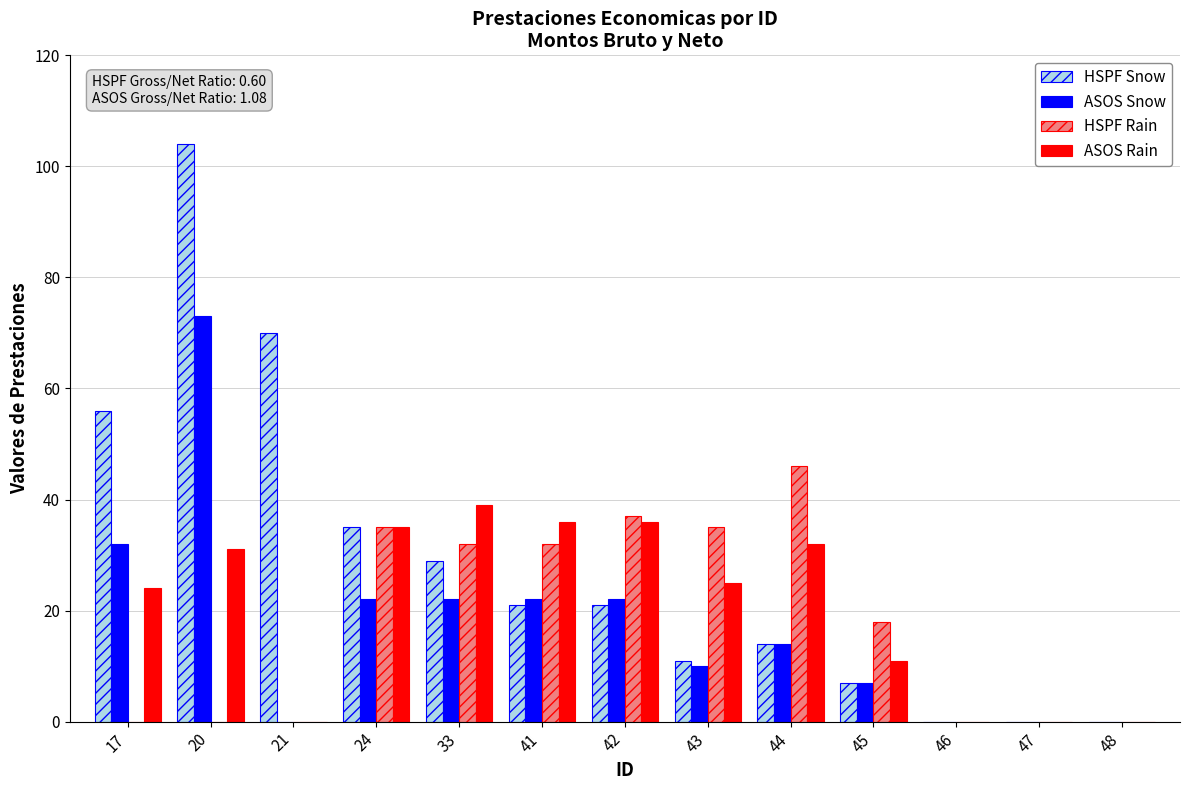

At which label does ASOS Snow first exceed 14?

17